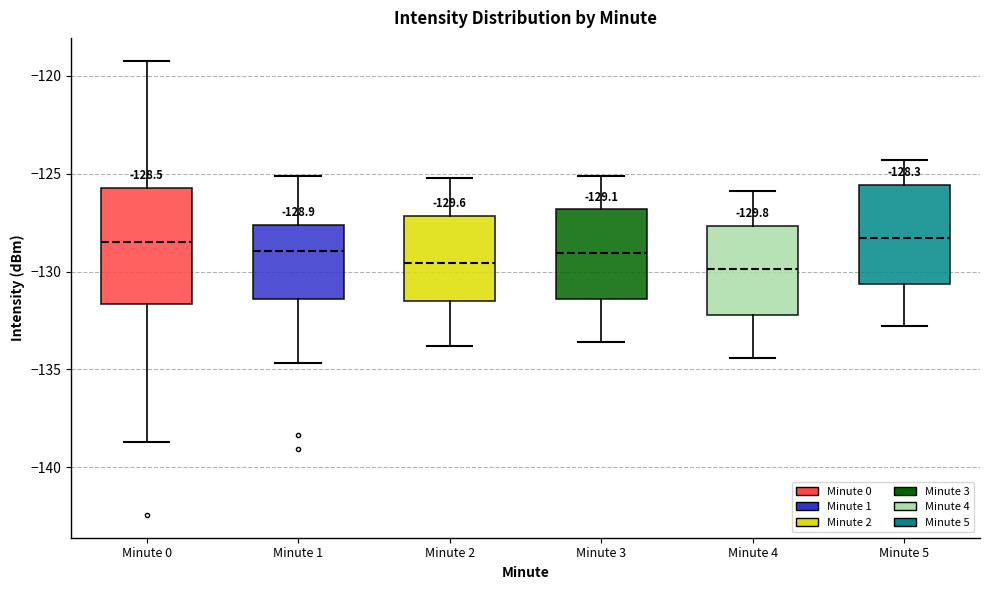

Which box is the tallest, from its lower edge to its upper edge?

Minute 0